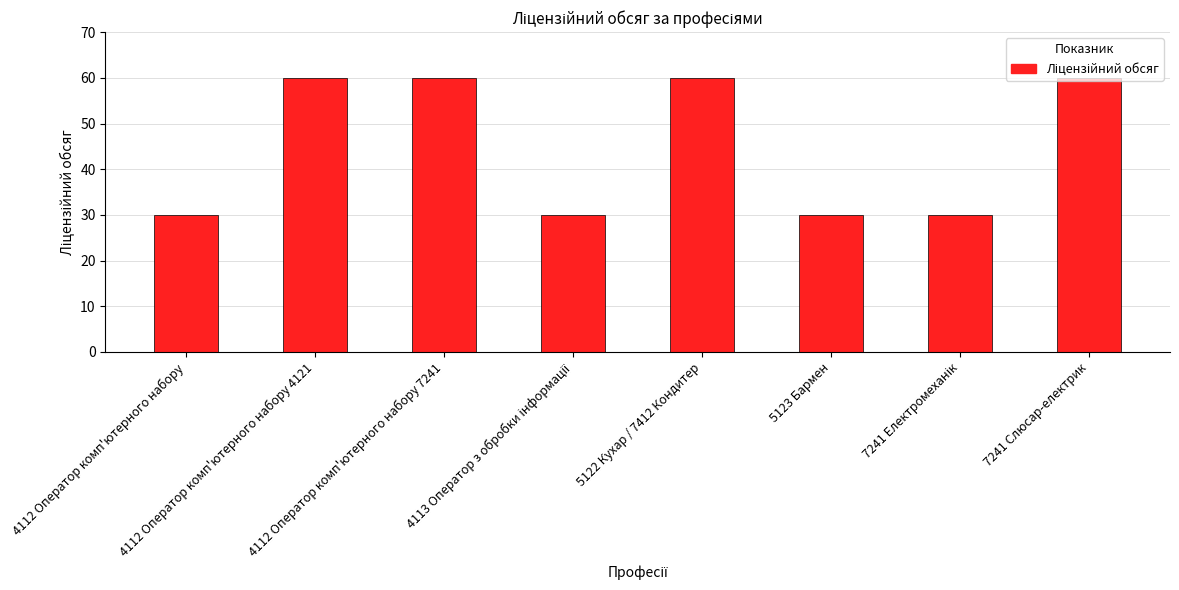

Count the values in the range 30 to 60.

8